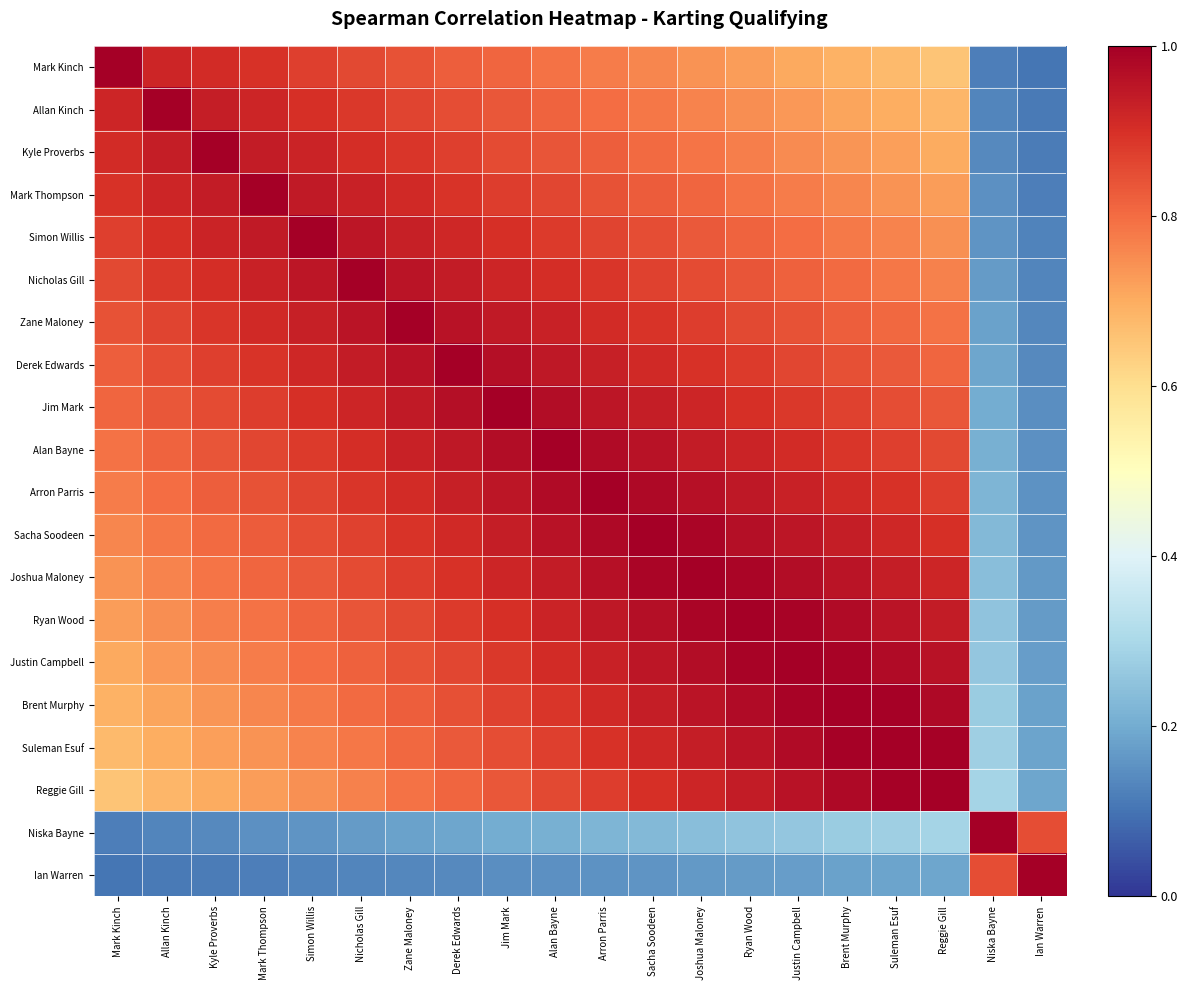

List the series in order of their peak value, highest first.

Mark Kinch, Allan Kinch, Kyle Proverbs, Mark Thompson, Simon Willis, Nicholas Gill, Zane Maloney, Derek Edwards, Jim Mark, Alan Bayne, Arron Parris, Sacha Soodeen, Joshua Maloney, Ryan Wood, Justin Campbell, Brent Murphy, Suleman Esuf, Reggie Gill, Niska Bayne, Ian Warren